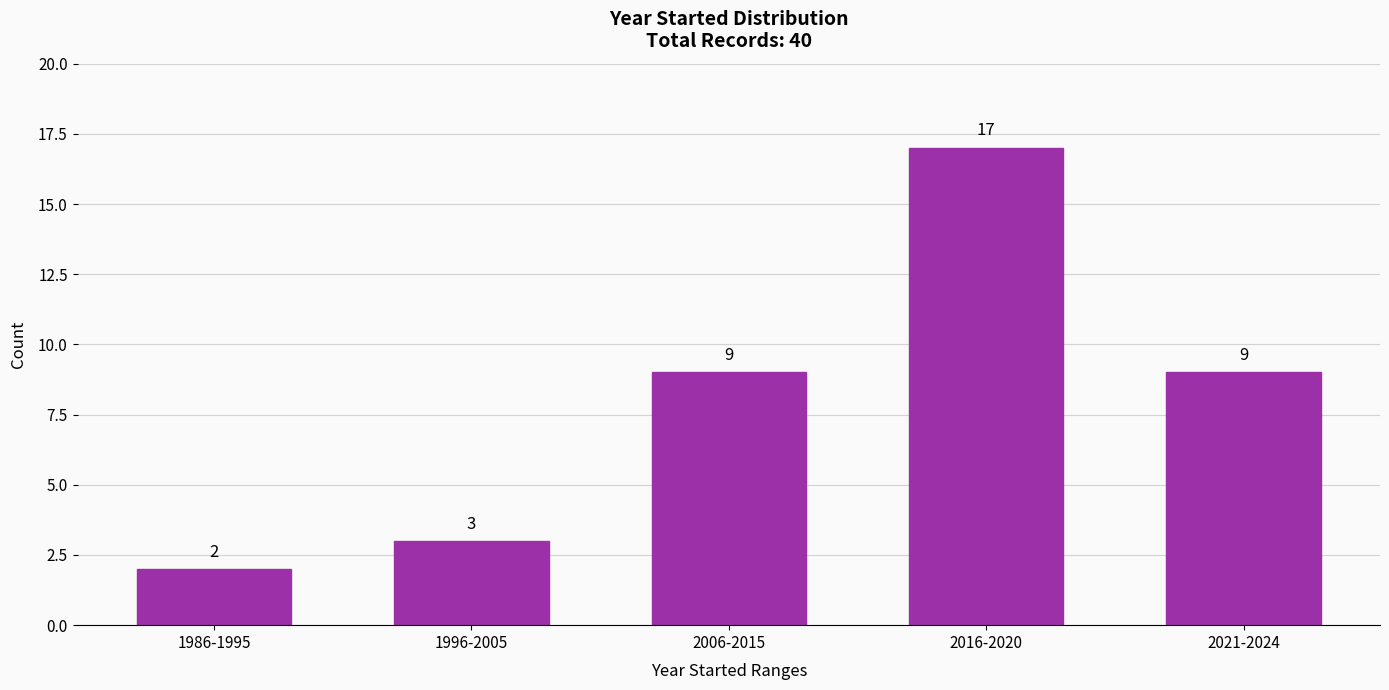

Reading left to right, what are all the values shown in this chart?

2	3	9	17	9